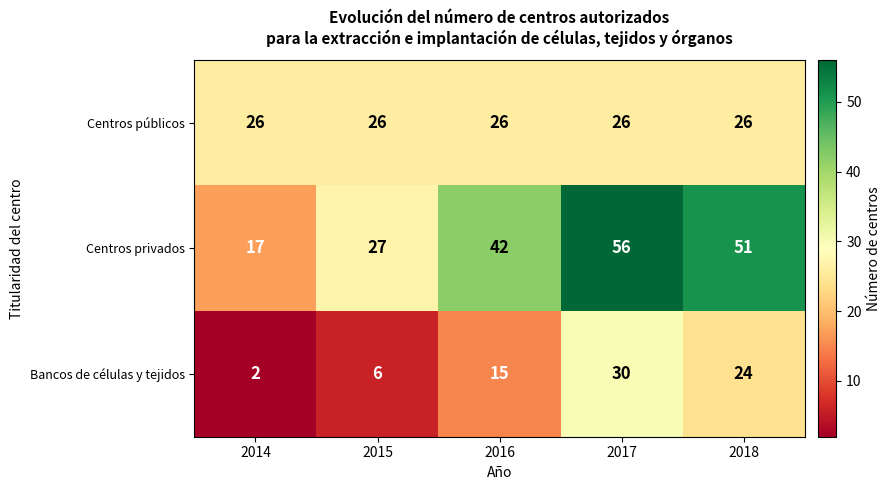

The value of Bancos de células y tejidos at 2016 is 22. True or false?

False